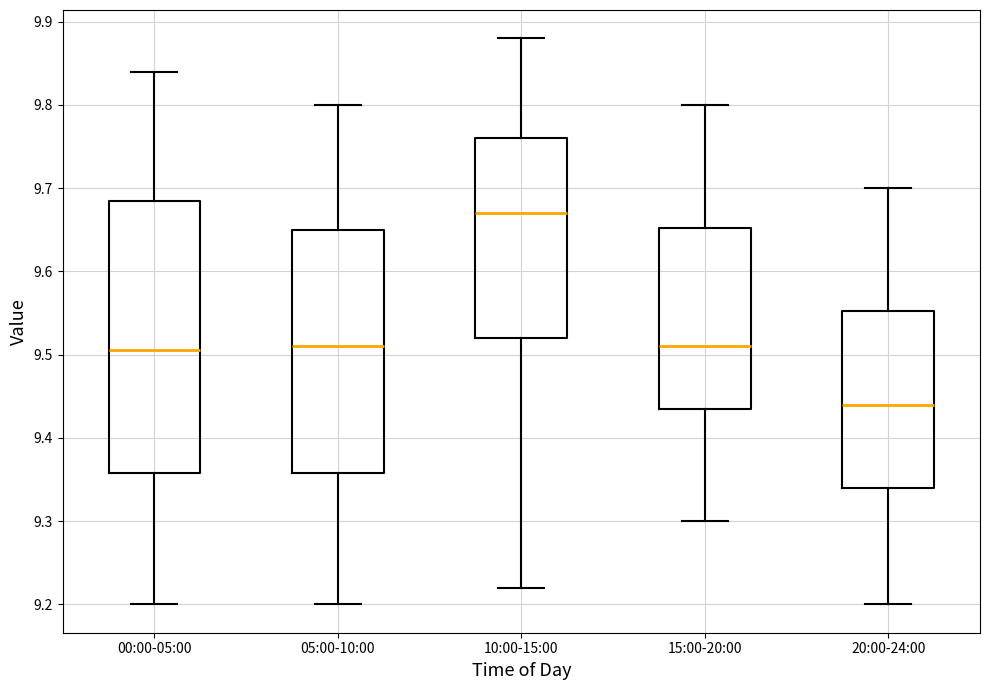

Where does the lower whisker of the box for 10:00-15:00 end on the y-axis? The values are not printed on the chart, so give them approximately, as read against the axis.

9.22